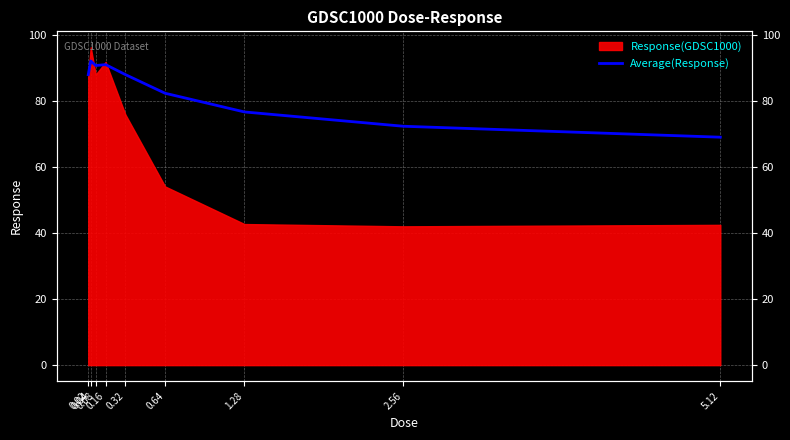

What is the difference between the second highest and minimum values?

22.0